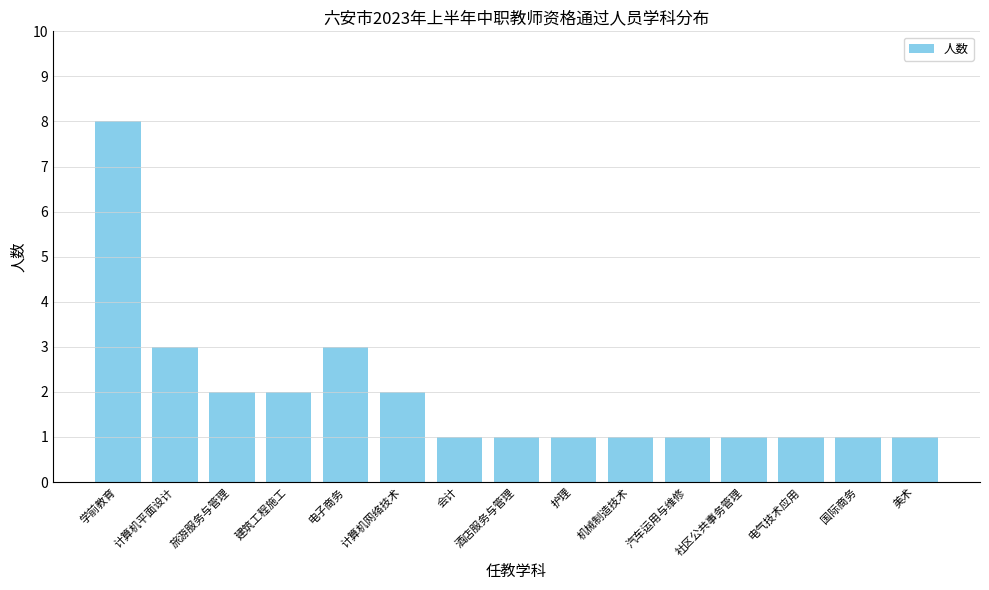

At which category does the chart reach its peak across all series?

学前教育